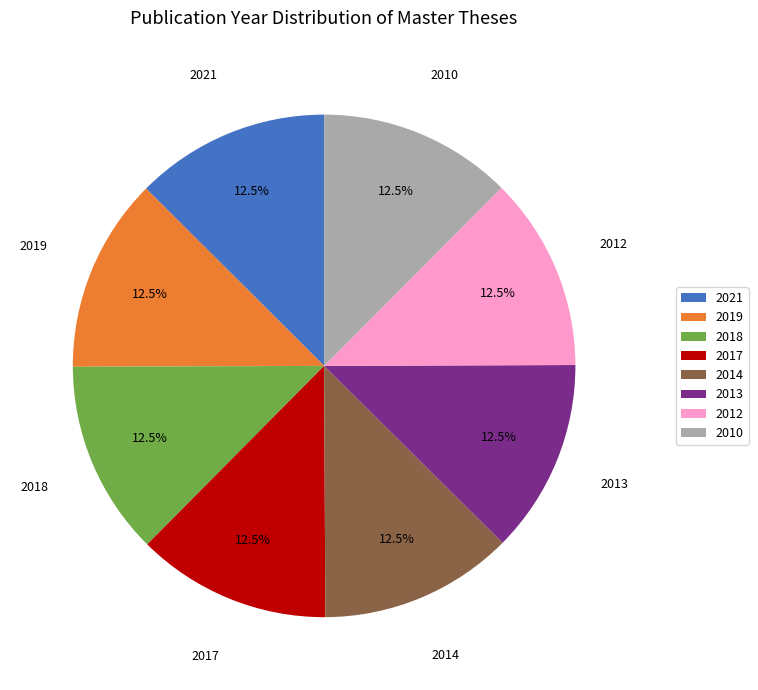

To the nearest percent, what is the combined percentage of 2021 and 2019?

25%